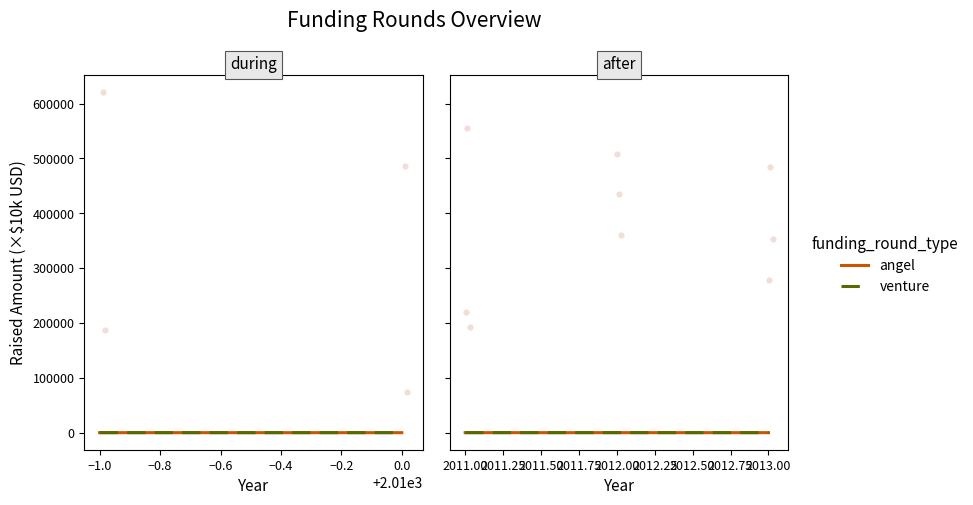

At how many categories does at least one series exceed 90?

2